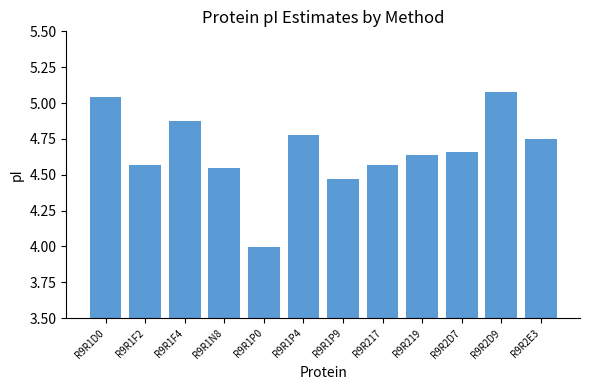

Which category has the lowest value across all series?

R9R1P0